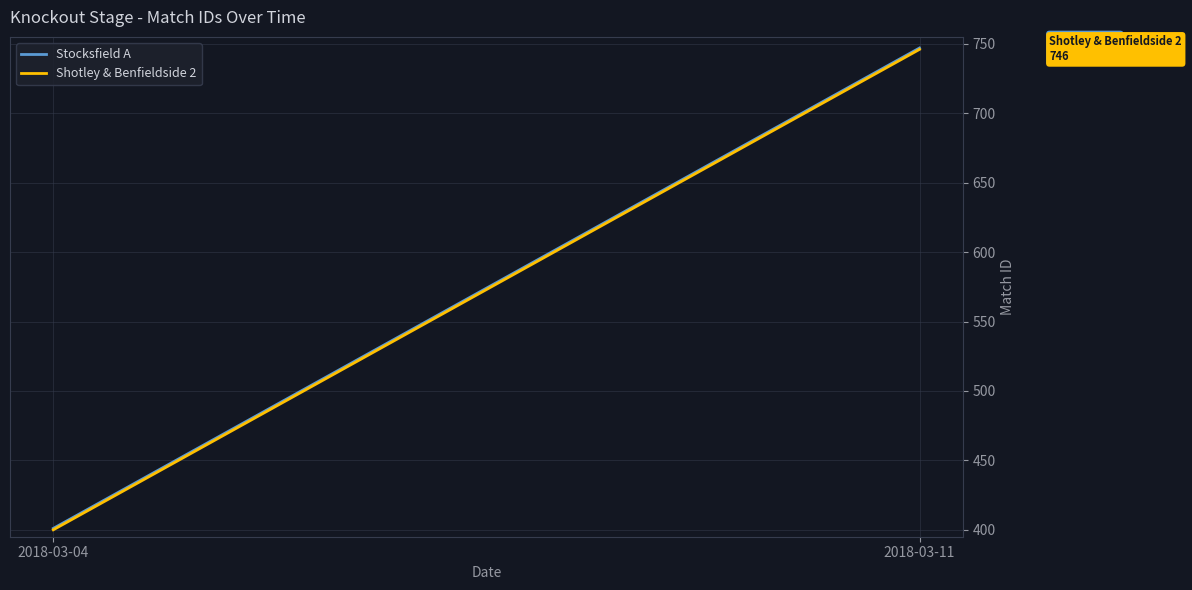

Which series has the largest total across all categories?

Stocksfield A